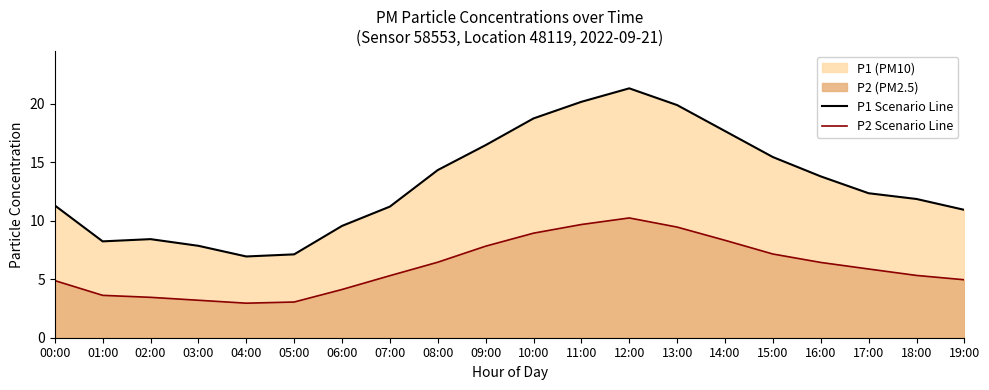

Does the chart display data point markers on the line(s)?

No